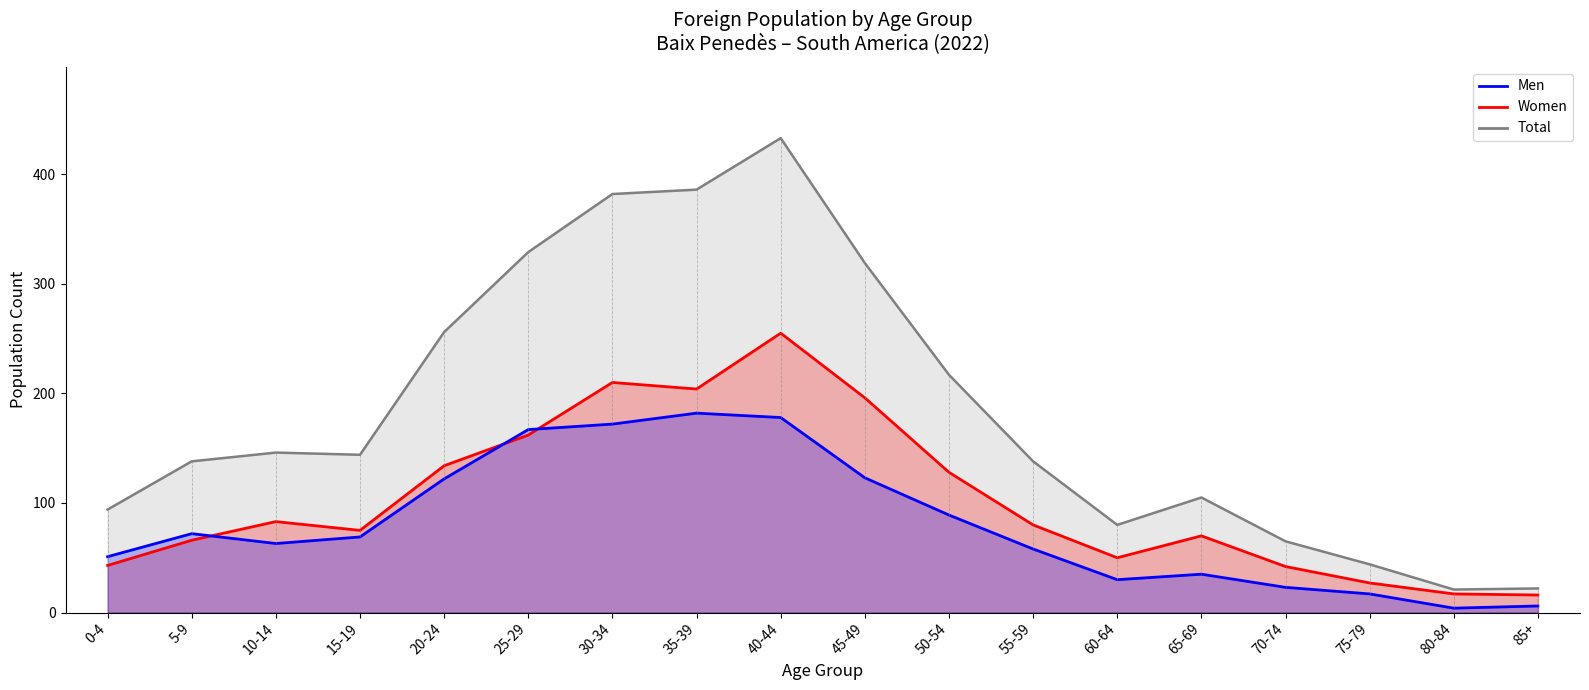

What is the value of the Total point at the 7th from the left?

382